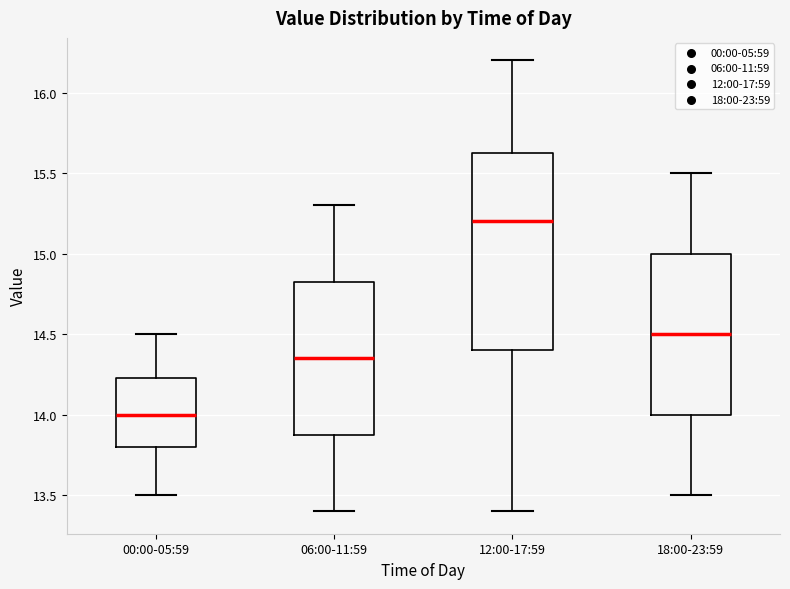

Reading left to right, transcribe this box plot: for each box, give where its median line is, the range the box spans, and where its two whiskers end, as read against the y-axis. The values are not printed on the chart, so give them approximately, as read against the axis.

00:00-05:59: median 14.00, box 13.80 to 14.25, whiskers 13.50 to 14.50
06:00-11:59: median 14.35, box 13.90 to 14.85, whiskers 13.40 to 15.30
12:00-17:59: median 15.20, box 14.40 to 15.65, whiskers 13.40 to 16.20
18:00-23:59: median 14.50, box 14.00 to 15.00, whiskers 13.50 to 15.50